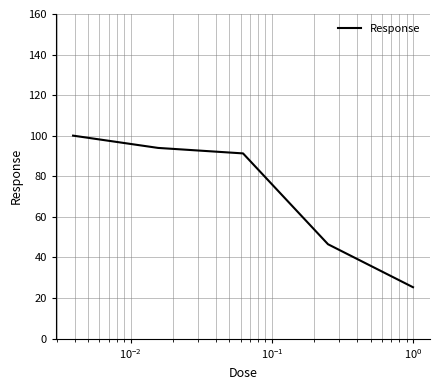

Does the chart display data point markers on the line(s)?

No